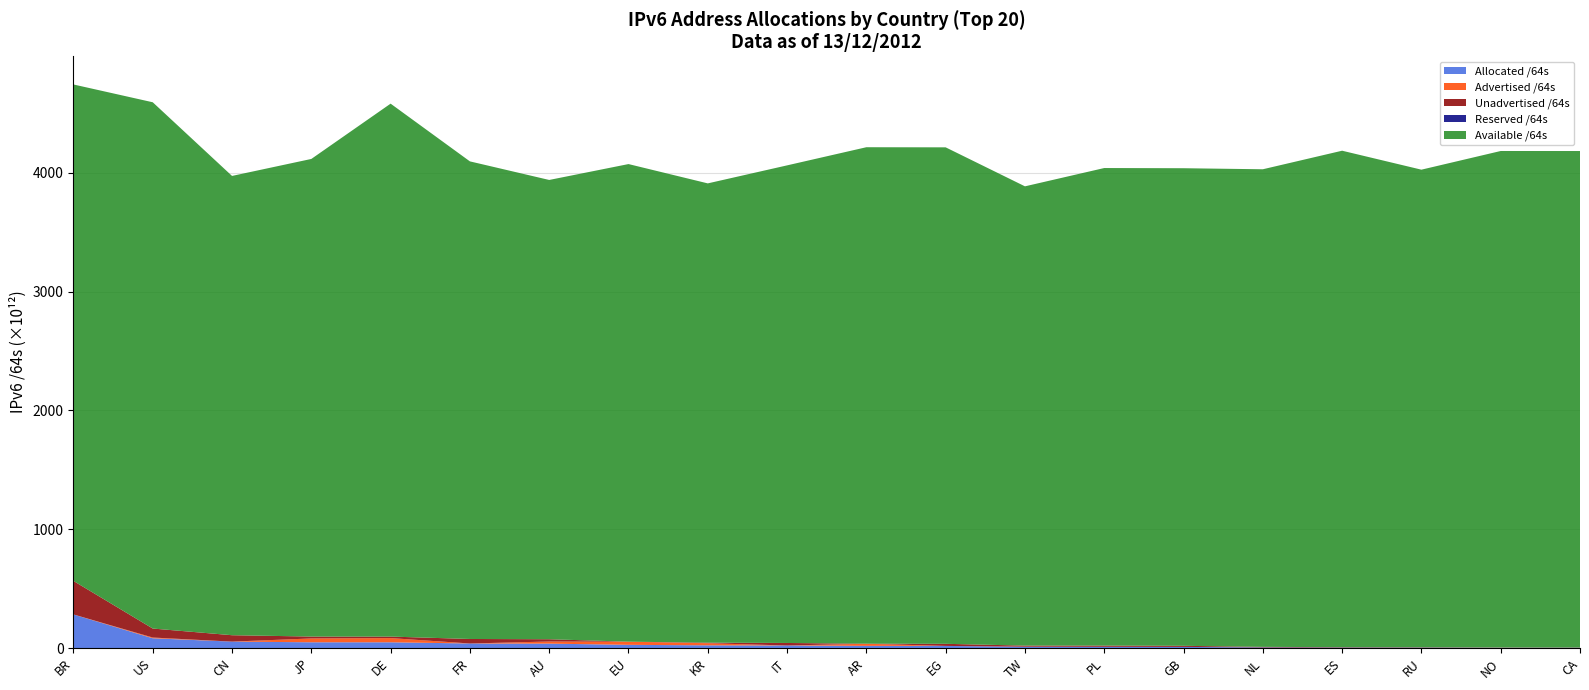

Reading left to right, list all the values displayed in this chart.

Advertised /64s: BR=335595704320	US=6240932397056	CN=31675383808	JP=32156705488896	DE=35326106140672	FR=42949672960	AU=17789318660096	EU=26396869001216	KR=17699023355904	IT=21474902016	AR=17639431864320	EG=8590000128	TW=1058172567552	PL=17716740096	GB=55834771456	NL=124554313728	ES=12884901888	RU=4295360512	NO=1112396529664	CA=152218435584
Unadvertised /64s: BR=281964014727168	US=75698821005312	CN=53805740195840	JP=16054845898753	DE=12786129764352	FR=37946039926784	AU=19100204269568	EU=261993594880	KR=4759360897025	IT=21135534587904	AR=493941424128	EG=17626545782784	TW=8974871298048	PL=9980971515904	GB=9113925779456	NL=4655758442496	ES=3440269656064	RU=3075200843776	NO=1138186584064	CA=1986724954112
Allocated /64s: BR=282299610431488	US=81939753402368	CN=53837415579648	JP=48211551387649	DE=48112235905024	FR=37988989599744	AU=36889522929664	EU=26658862596096	KR=22458384252929	IT=21157009489920	AR=18133373288448	EG=17635135782912	TW=10033043865600	PL=9998688256000	GB=9169760550912	NL=4780312756224	ES=3453154557952	RU=3079496204288	NO=2250583113728	CA=2138943389696
Reserved /64s: BR=0	US=0	CN=0	JP=0	DE=0	FR=0	AU=0	EU=0	KR=0	IT=0	AR=0	EG=0	TW=0	PL=0	GB=0	NL=0	ES=0	RU=0	NO=0	CA=0
Available /64s: BR=4179569732812800	US=4430425851953152	CN=3866498575826939	JP=4020690262425600	DE=4486428323676160	FR=4020690262425600	AU=3866498575826939	EU=4020690262425600	KR=3866498575826939	IT=4020690262425600	AR=4179569732812800	EG=4179569732812800	TW=3866498575826939	PL=4020690262425600	GB=4020690262425600	NL=4020690262425600	ES=4179569732812800	RU=4020690262425600	NO=4179569732812800	CA=4179569732812800